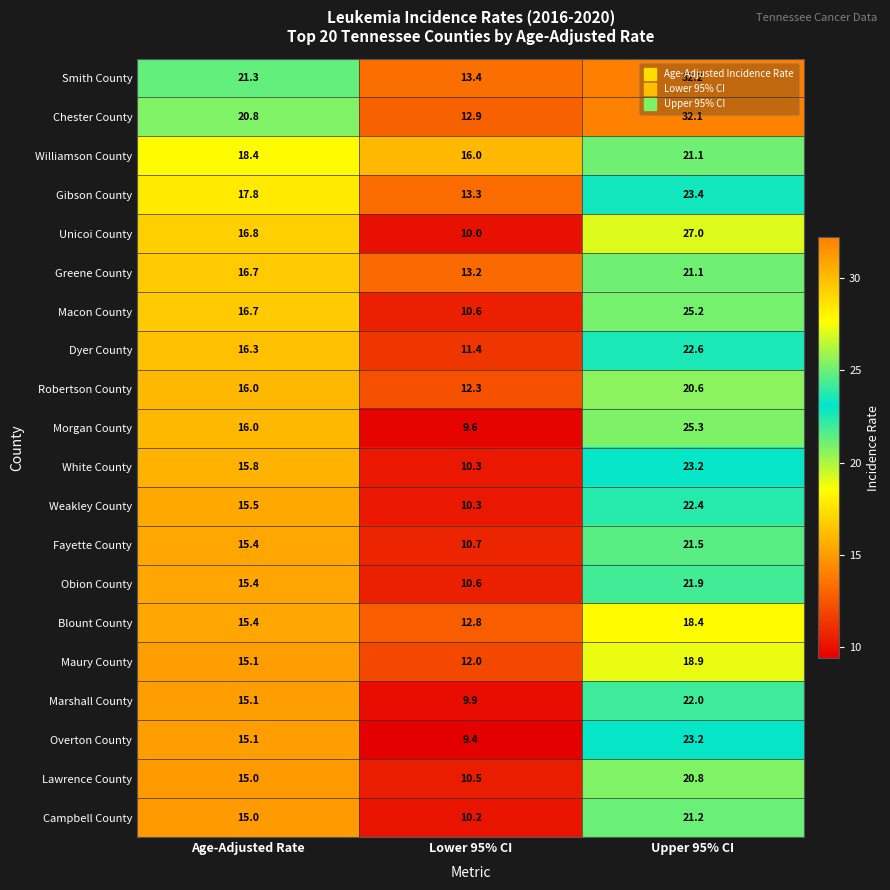

Is it true that Campbell County equals 37.9 at Upper 95% CI?

False